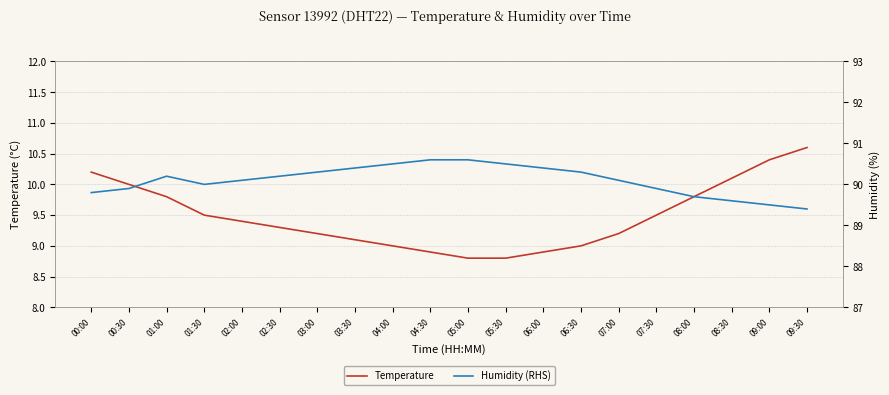

What is the label of the 11th point from the right?

04:30